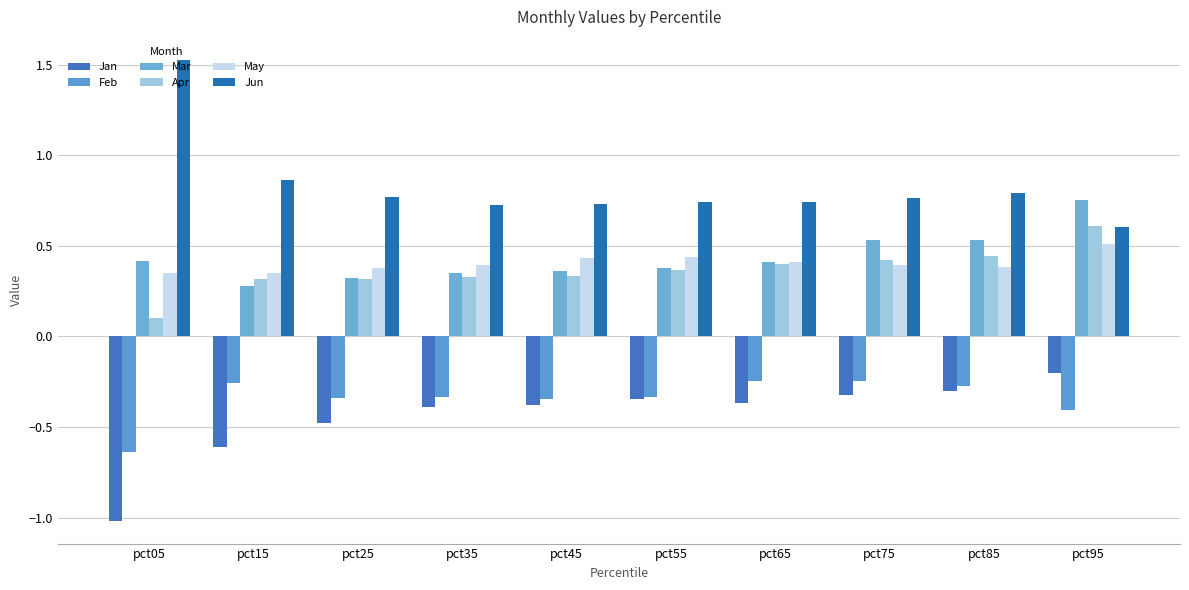

The value of May at pct35 is 0.6. True or false?

False